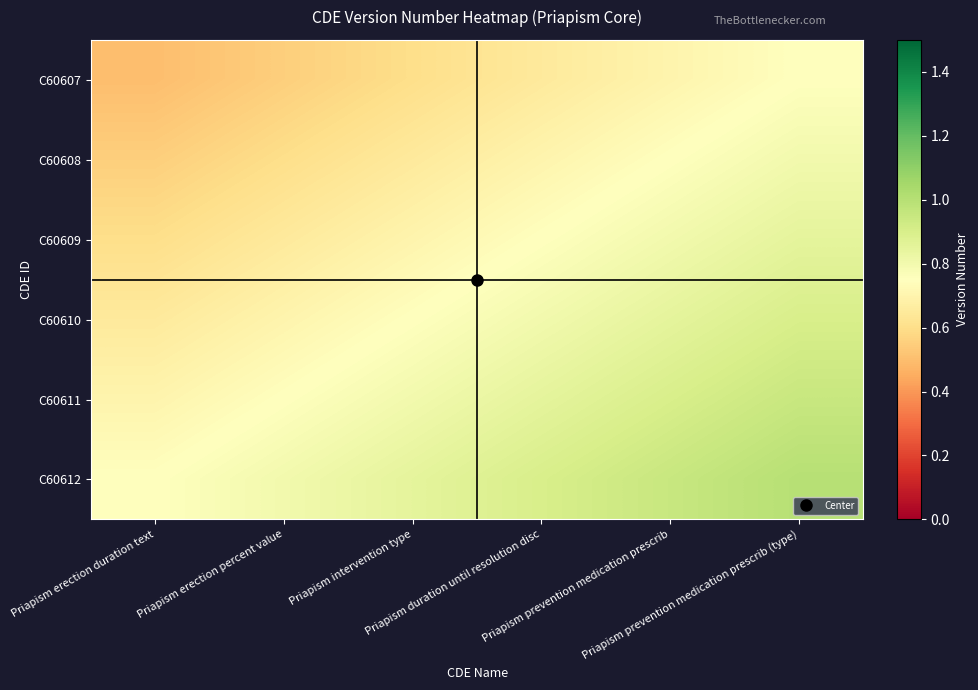

Rank the series by their average value, from highest to lowest.

C60612, C60611, C60610, C60609, C60608, C60607